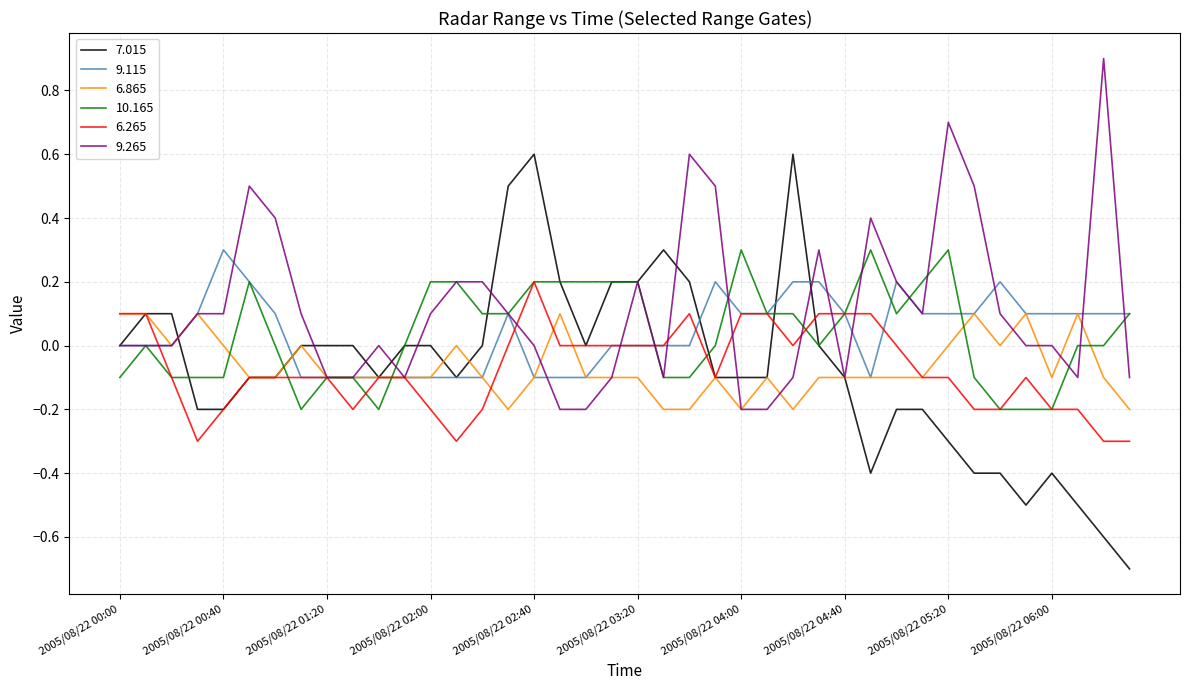

Which series has the largest total across all categories?

9.265